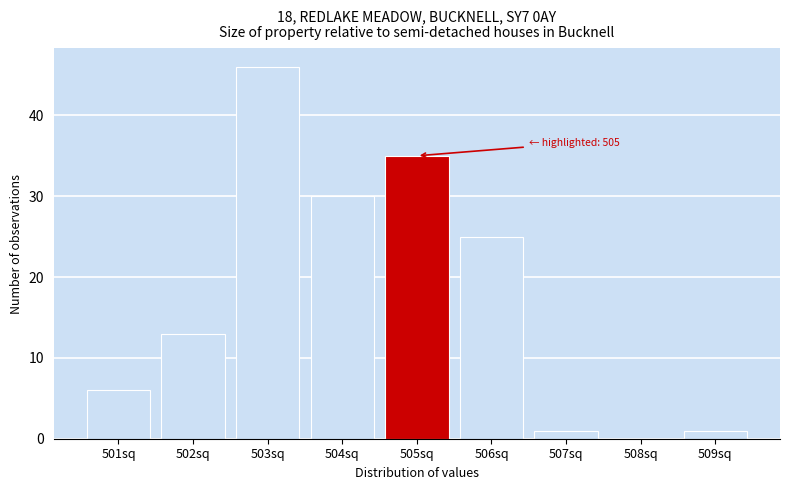

Over which range of the x-axis is the bar tallest?

502.5 to 503.5